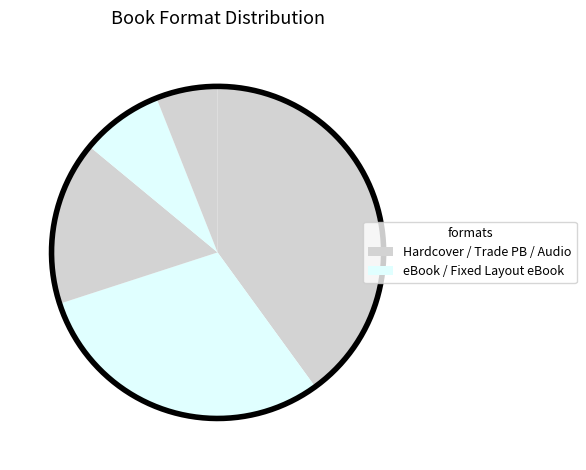

The Trade Paperback slice represents 25% of the pie. True or false?

False